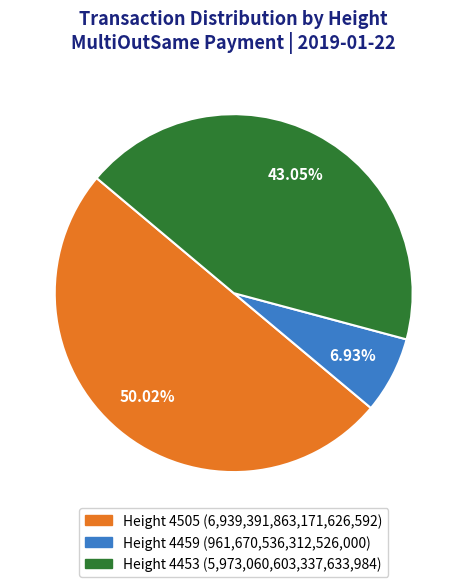

How many slices are in this pie chart?

3